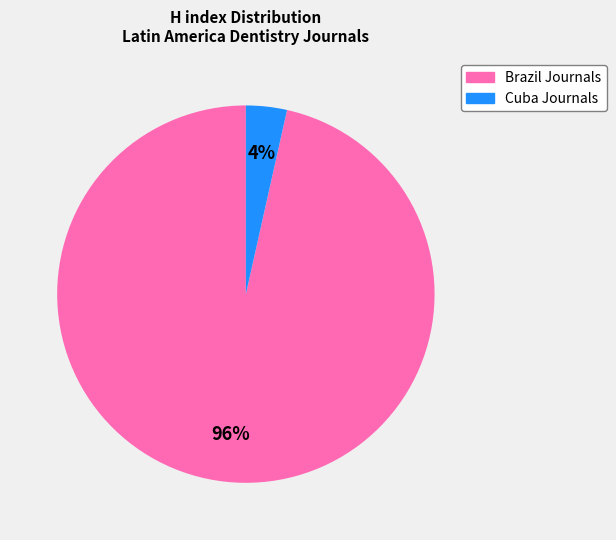

Is there any slice that represents more than half of the pie?

Yes